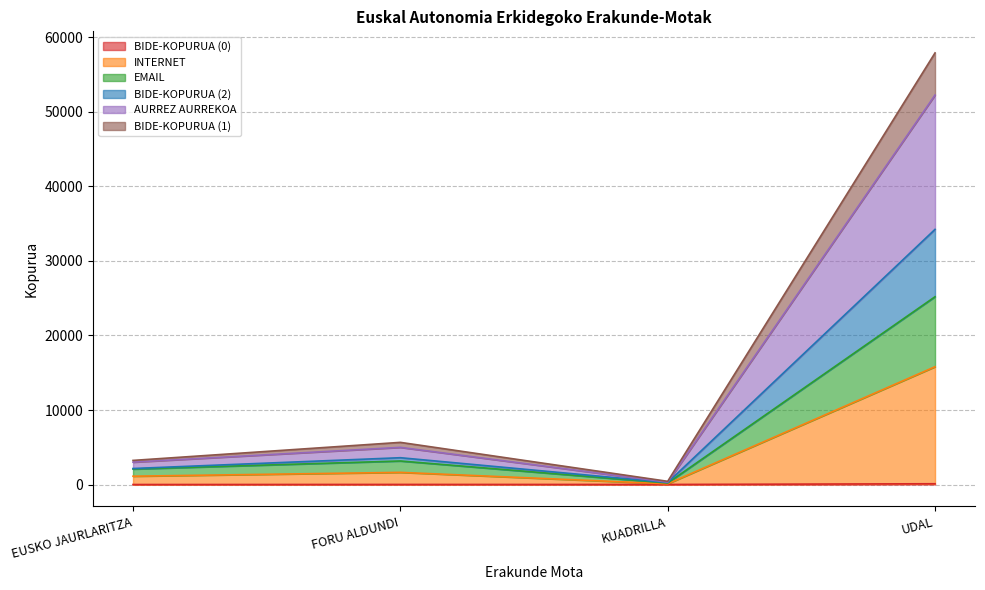

True or false: BIDE-KOPURUA (1) and BIDE-KOPURUA (0) intersect in this chart.

False